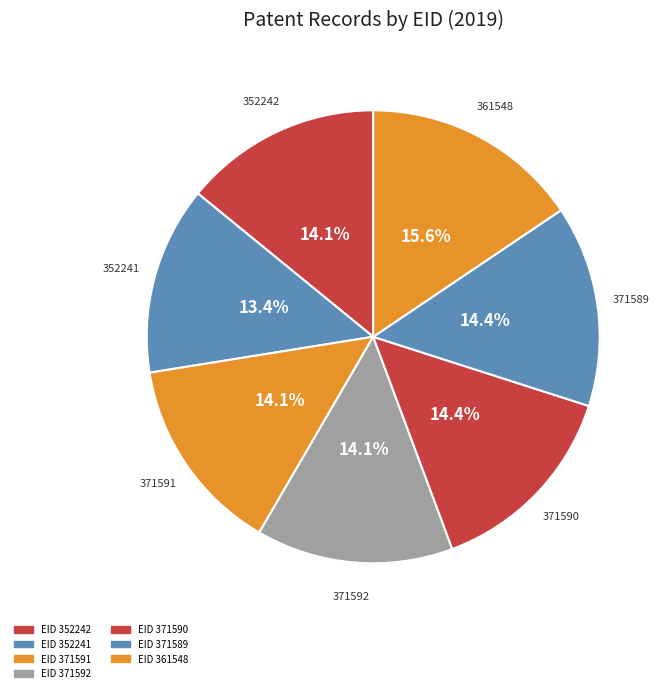

How many slices are in this pie chart?

7